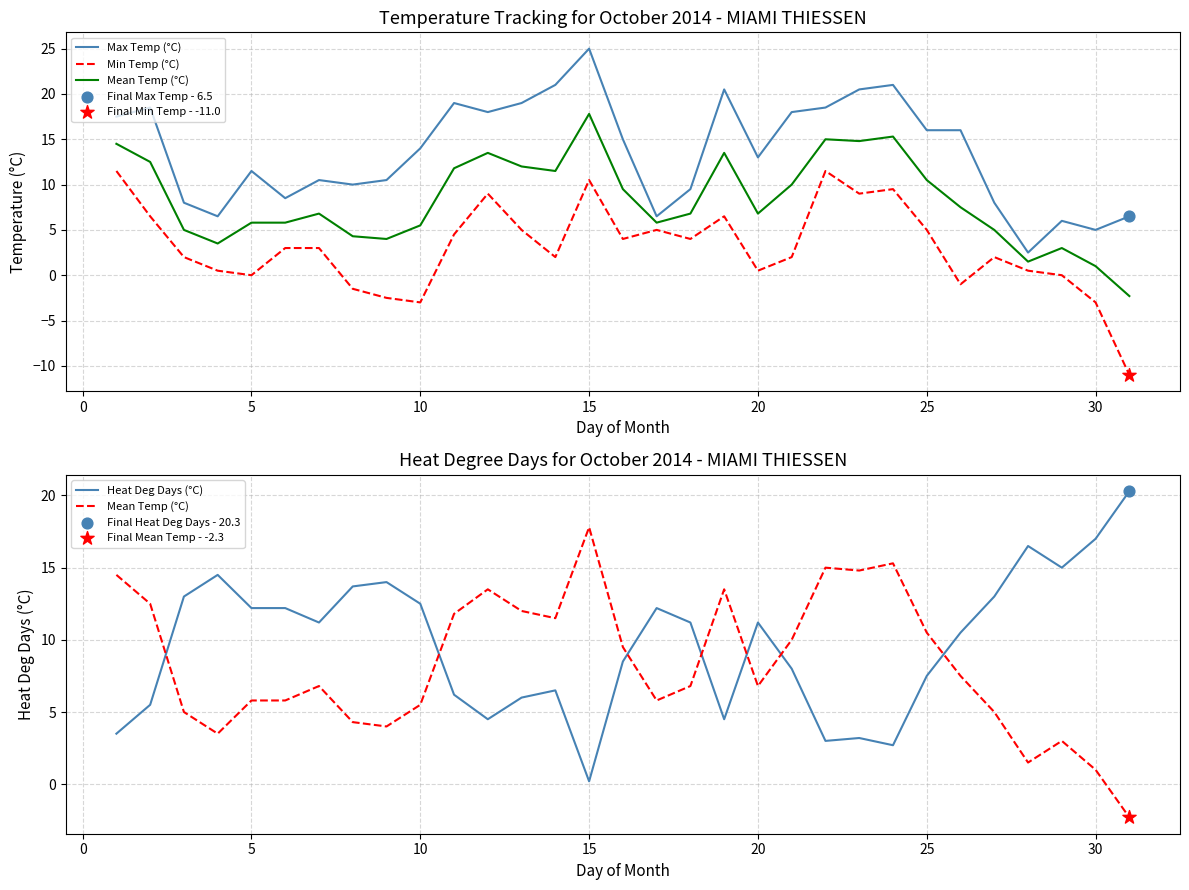

At how many categories does at least one series exceed 14?

20